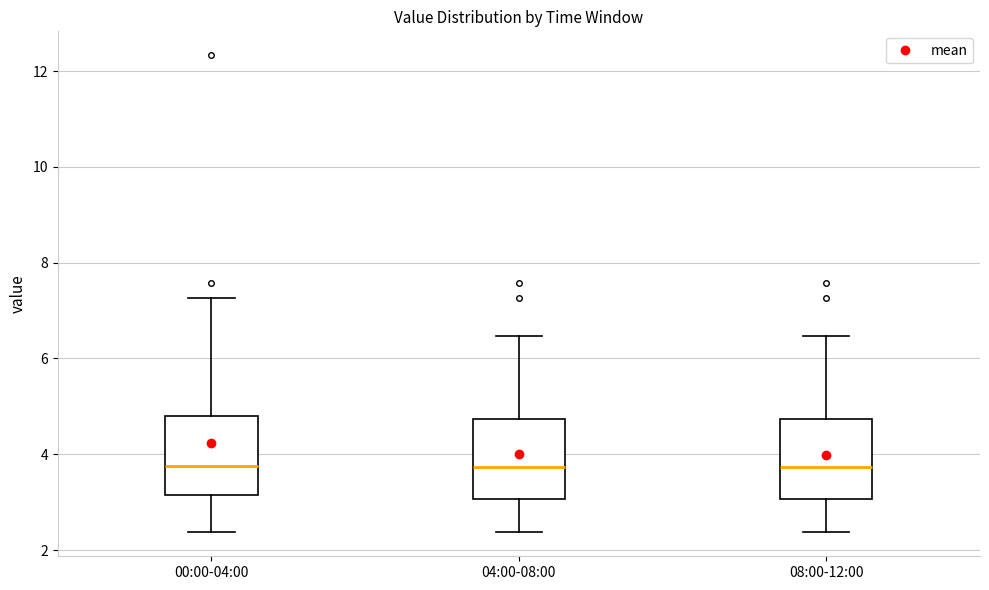

Where does the median line of the box for 08:00-12:00 sit on the y-axis? The values are not printed on the chart, so give them approximately, as read against the axis.

3.8